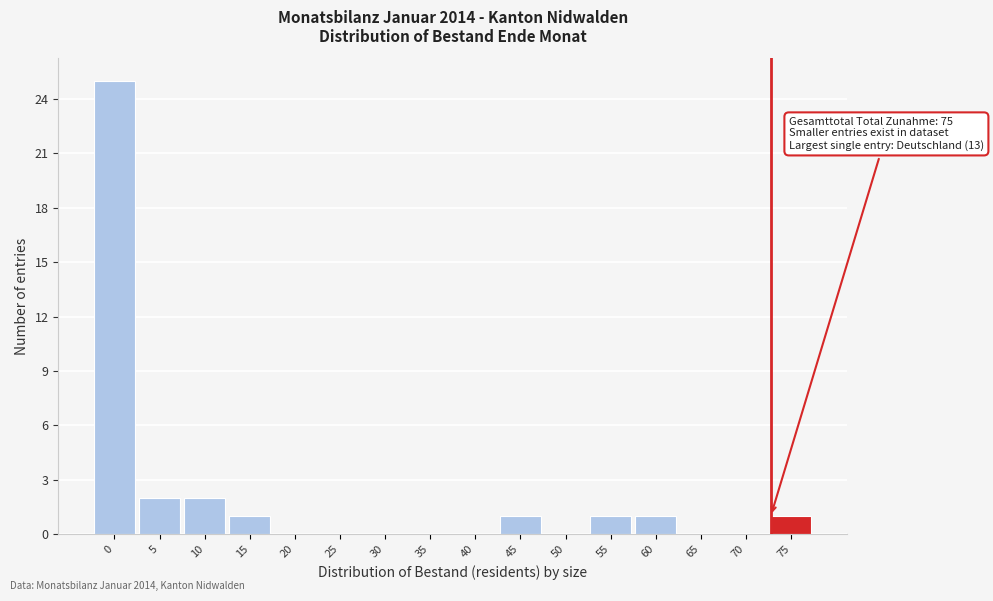

Reading left to right, extract all data points from this chart.

0=25	5=2	10=2	15=1	20=0	25=0	30=0	35=0	40=0	45=1	50=0	55=1	60=1	65=0	70=0	75=1